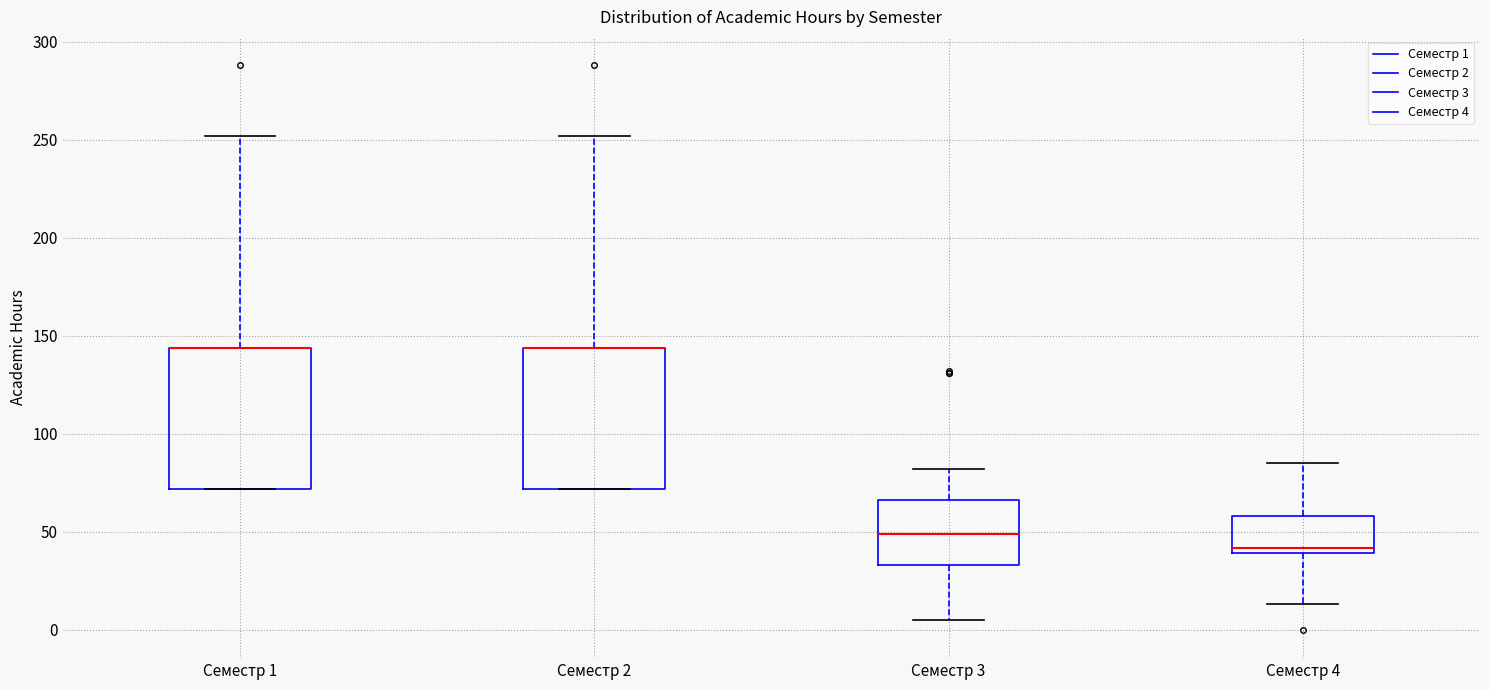

Reading left to right, transcribe this box plot: for each box, give where its median line is, the range the box spans, and where its two whiskers end, as read against the y-axis. The values are not printed on the chart, so give them approximately, as read against the axis.

Семестр 1: median 145 (drawn on the box's upper edge), box 70 to 145, whiskers 70 to 250
Семестр 2: median 145 (drawn on the box's upper edge), box 70 to 145, whiskers 70 to 250
Семестр 3: median 50, box 35 to 65, whiskers 5 to 80
Семестр 4: median 40 (just above the box's lower edge), box 40 to 60, whiskers 15 to 85